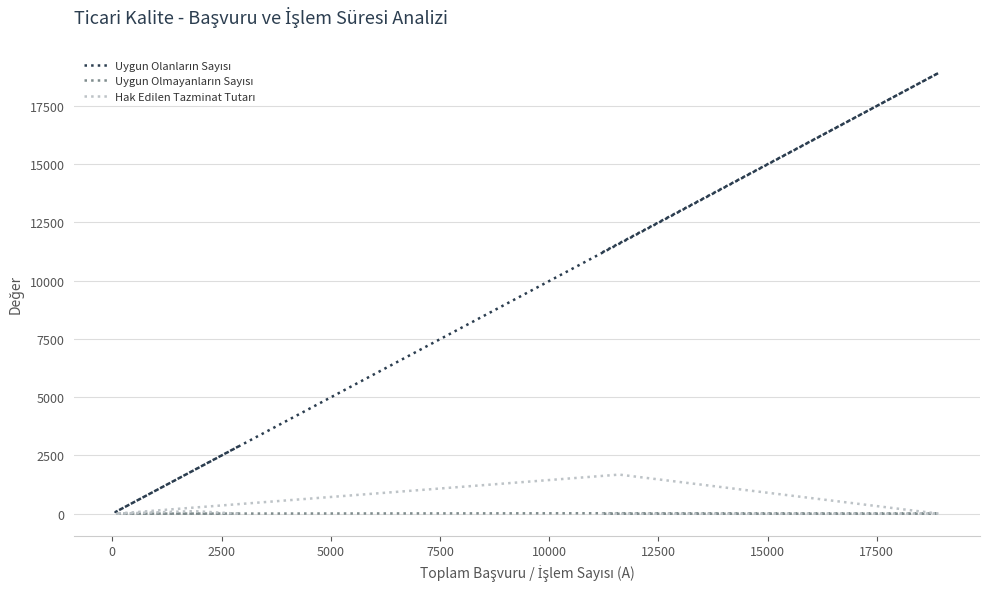

How many interior local valleys does the Hak Edilen Tazminat Tutarı series have?

1